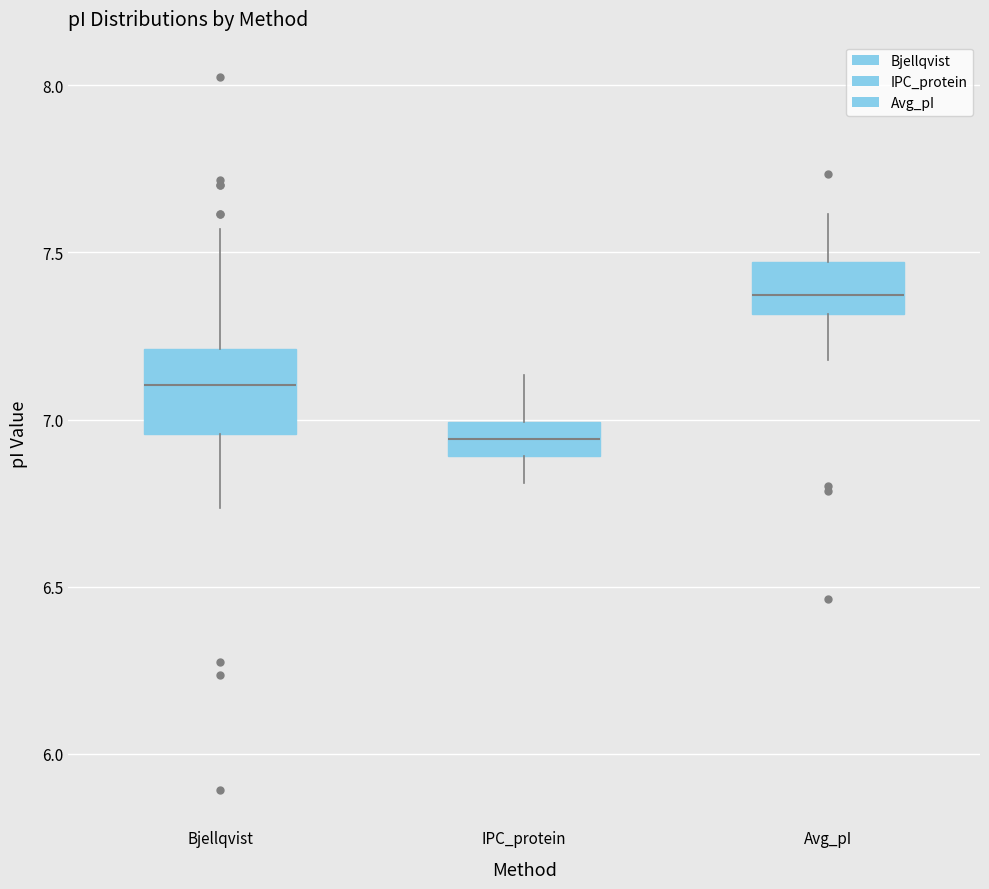

Reading left to right, transcribe this box plot: for each box, give where its median line is, the range the box spans, and where its two whiskers end, as read against the y-axis. The values are not printed on the chart, so give them approximately, as read against the axis.

Bjellqvist: median 7.10, box 6.95 to 7.20, whiskers 6.75 to 7.55
IPC_protein: median 6.95, box 6.90 to 7.00, whiskers 6.80 to 7.15
Avg_pI: median 7.35, box 7.30 to 7.45, whiskers 7.20 to 7.60